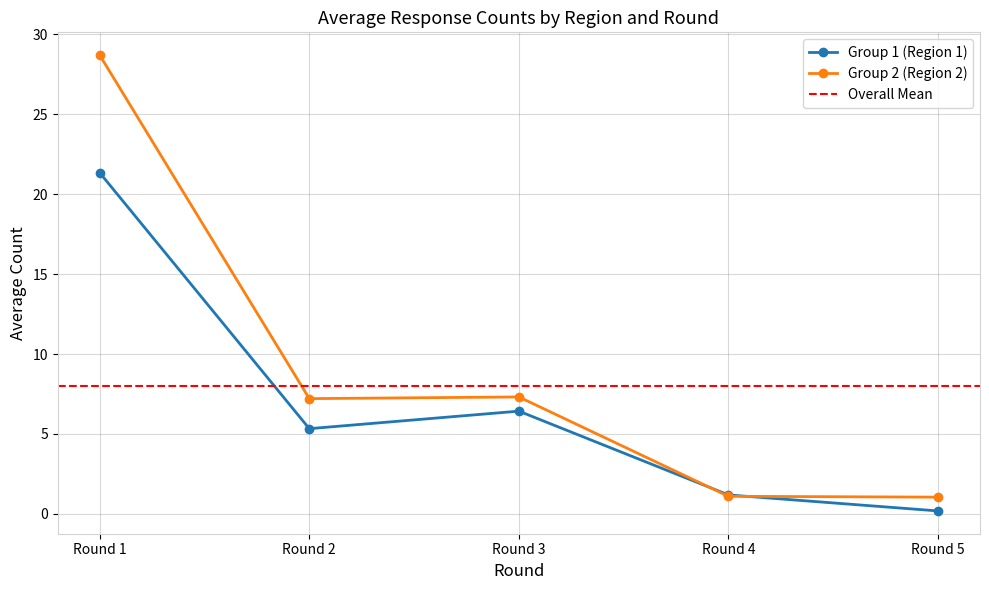

Rank the categories by Group 1 (Region 1) value from highest to lowest.

Round 1, Round 3, Round 2, Round 4, Round 5